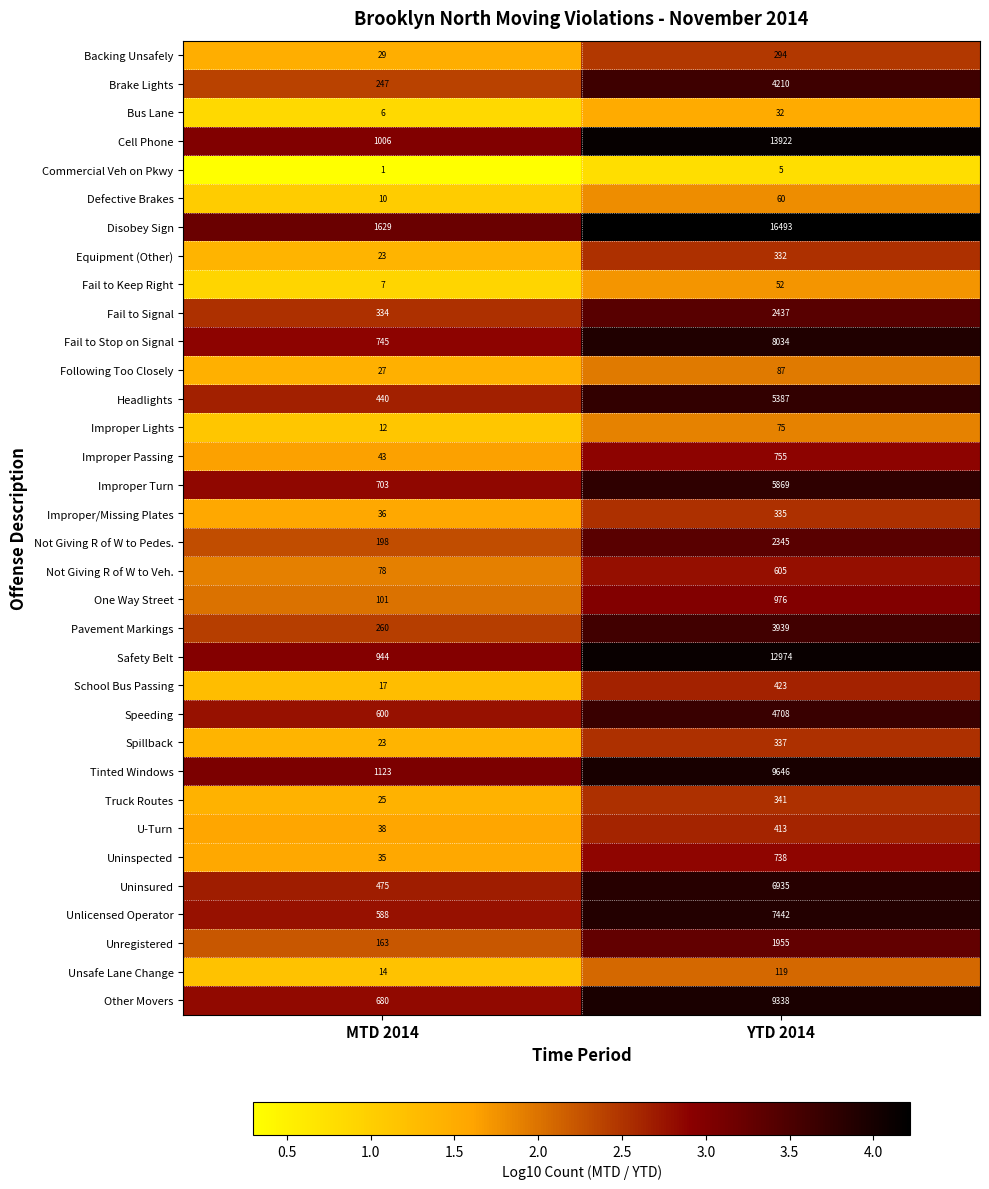

What is the greatest value displayed?

16493